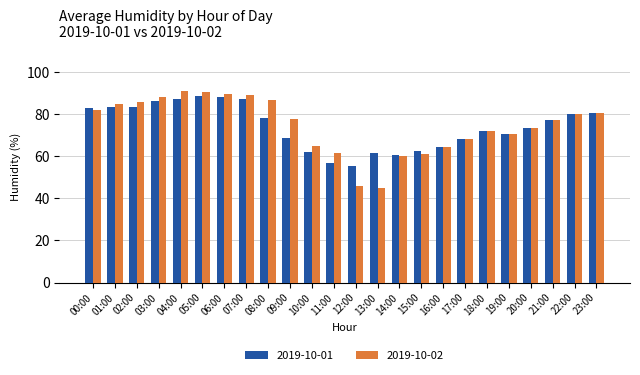

What is the sum of all 2019-10-02 values?

1790.0